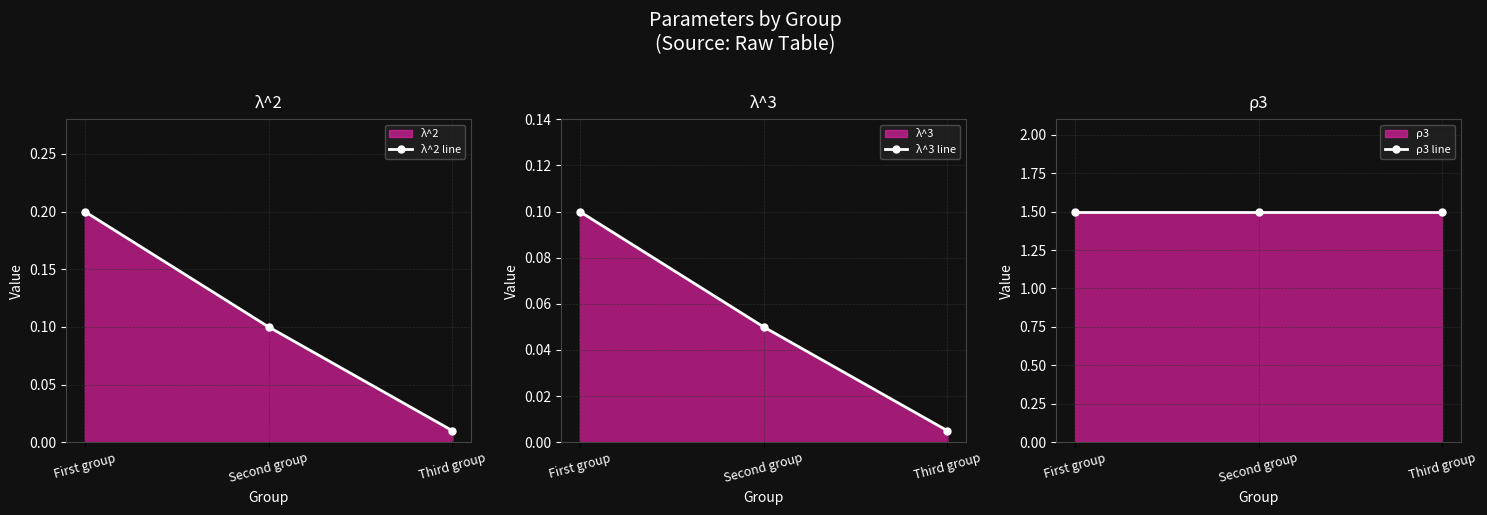

How many lines are shown in the chart?

3